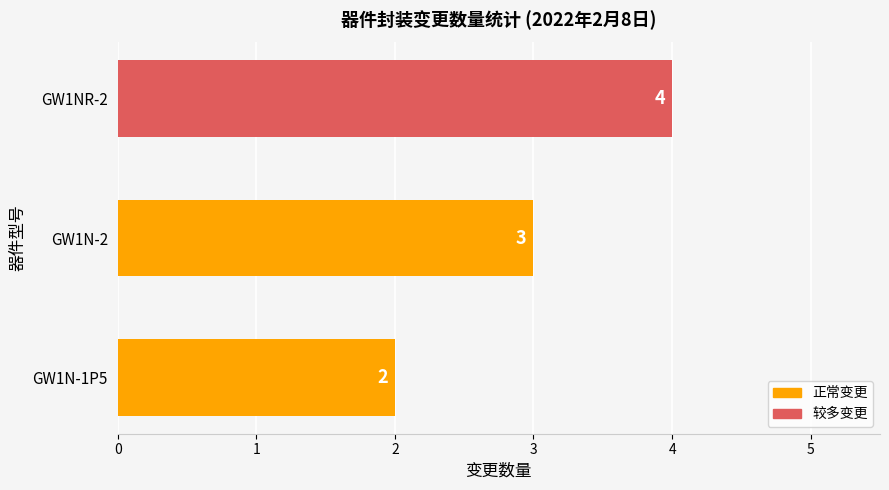

At which label is the value closest to 3?

GW1N-2